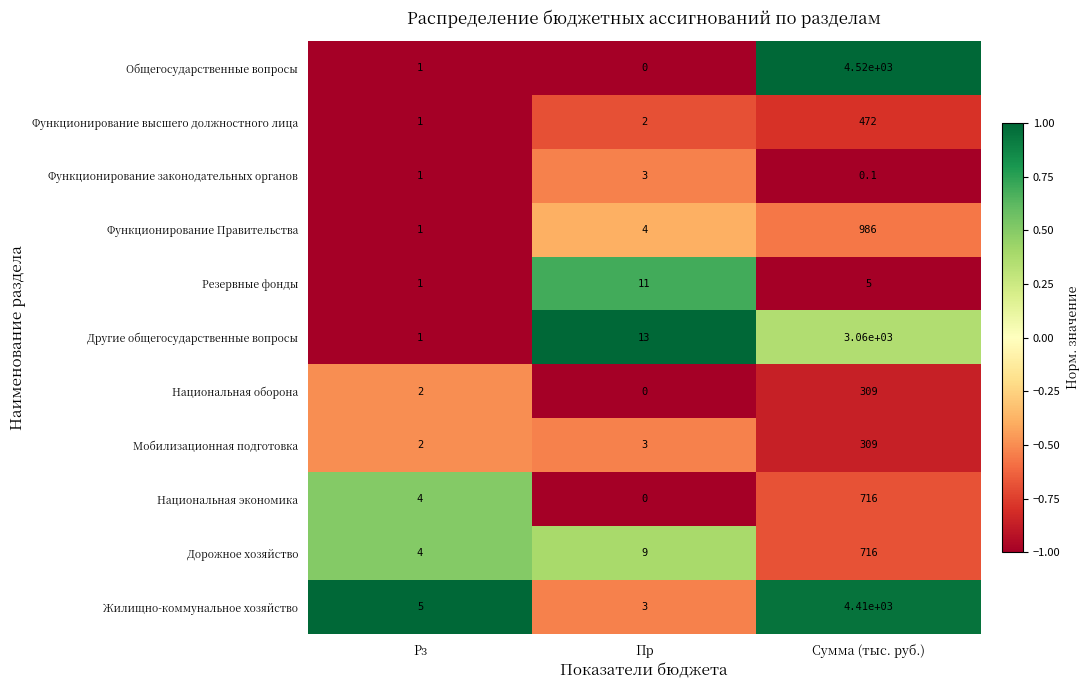

At which category does the chart reach its peak across all series?

Сумма (тыс. руб.)